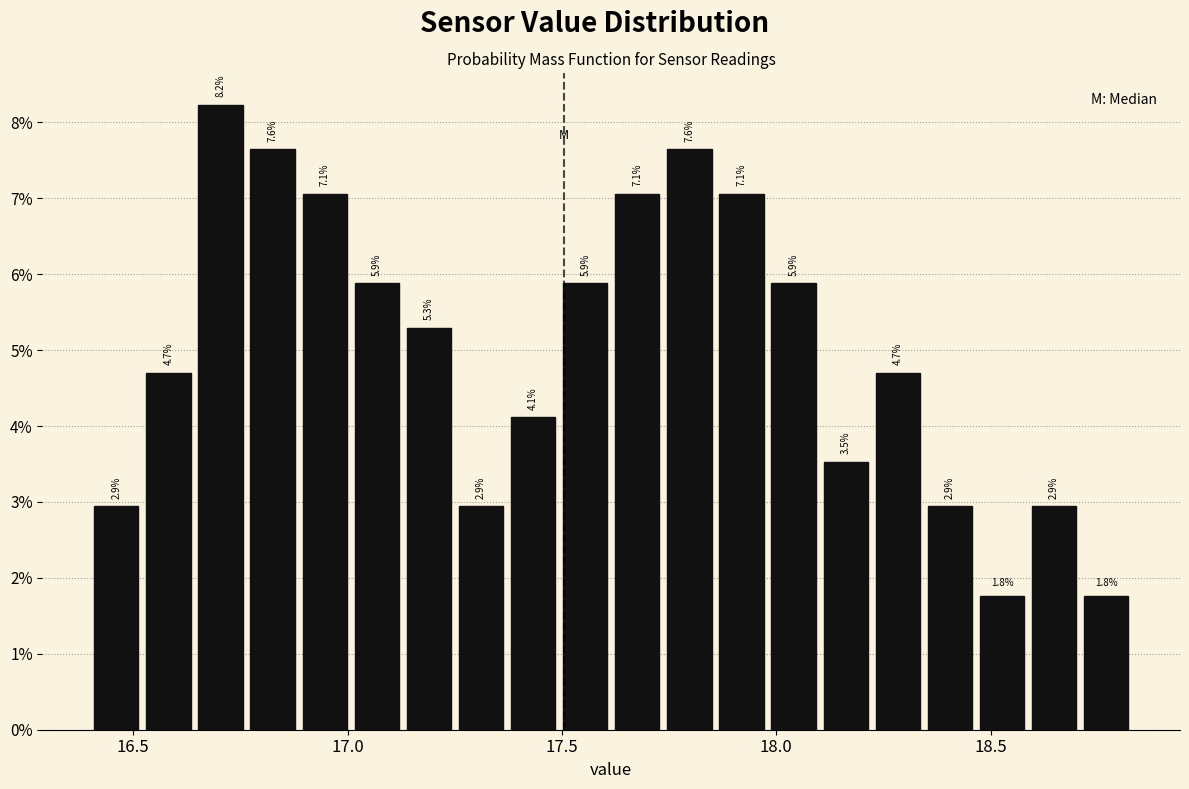

Around what value on the x-axis is the tallest bar? Give the approximate position of its centre, as read against the axis.

16.70